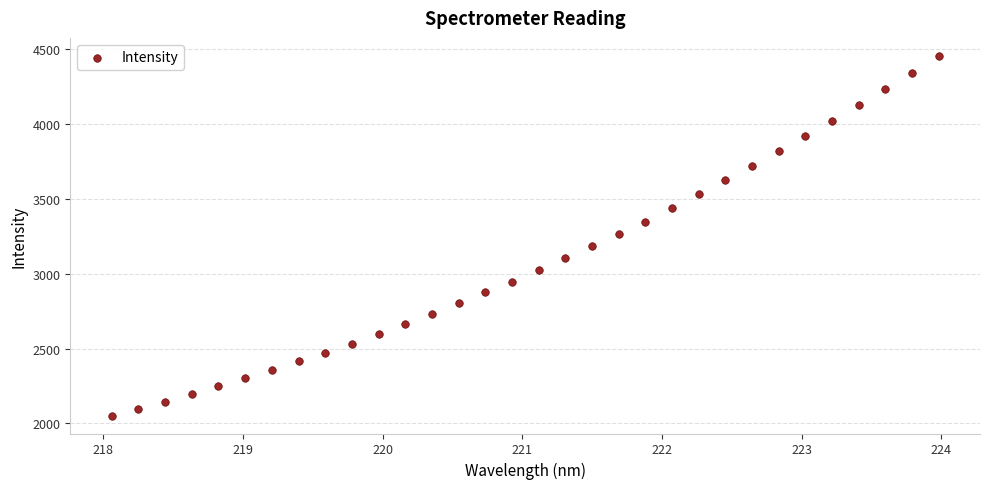

What is the range of Y values (max minus min)?

2404.0